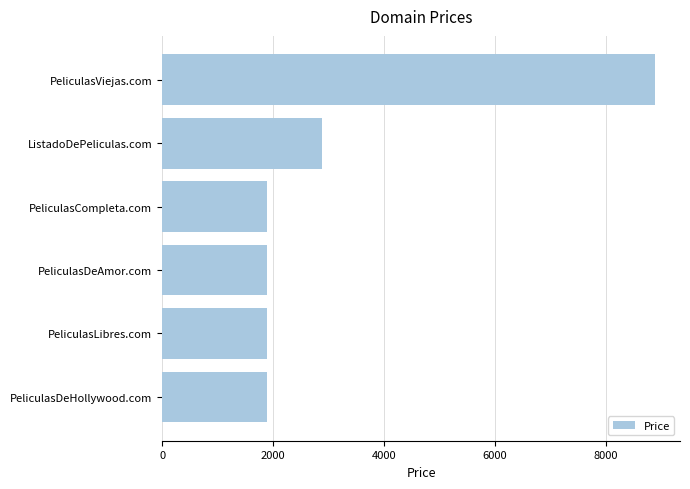

How many data points are above 1888?

2